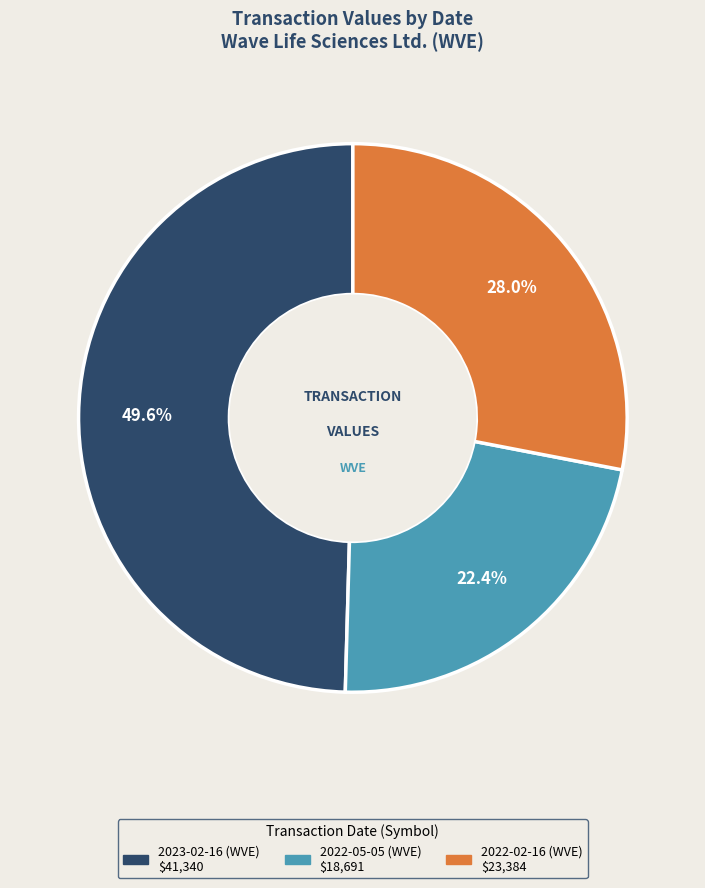

To the nearest percent, what is the difference between the 2022-02-16 (WVE) and 2022-05-05 (WVE) slice percentages?

6%